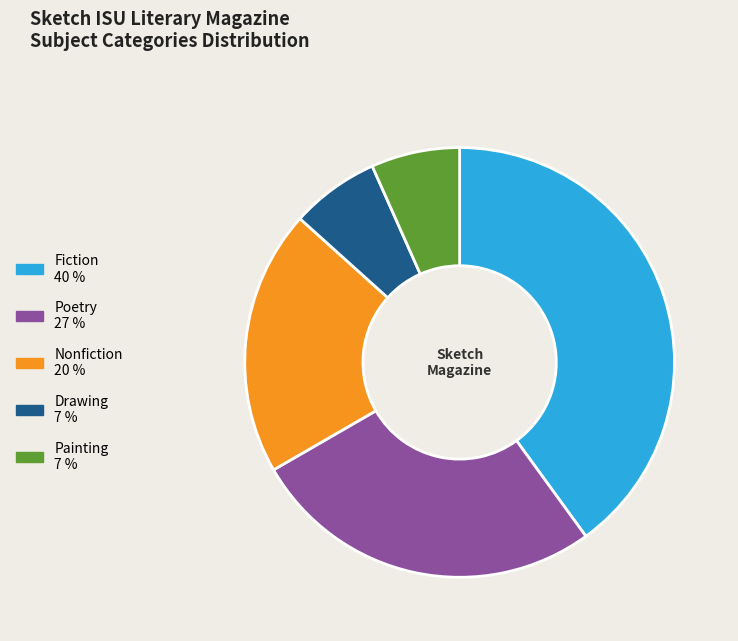

Is there a majority slice in this chart?

No